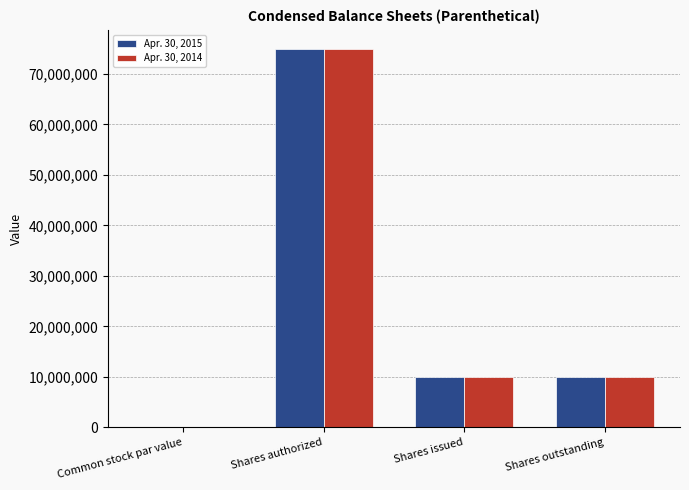

Is it true that Apr. 30, 2014 equals 0.0 at Common stock par value?

True